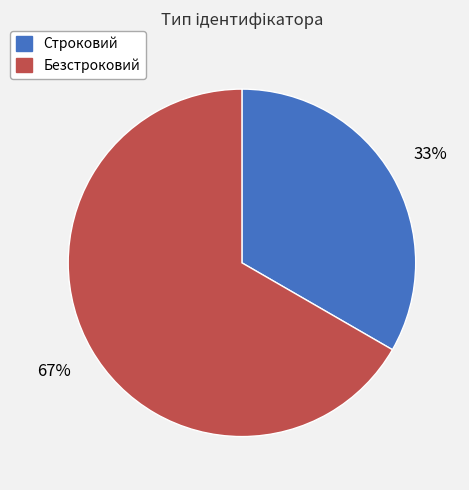

How many segments does this pie chart have?

2